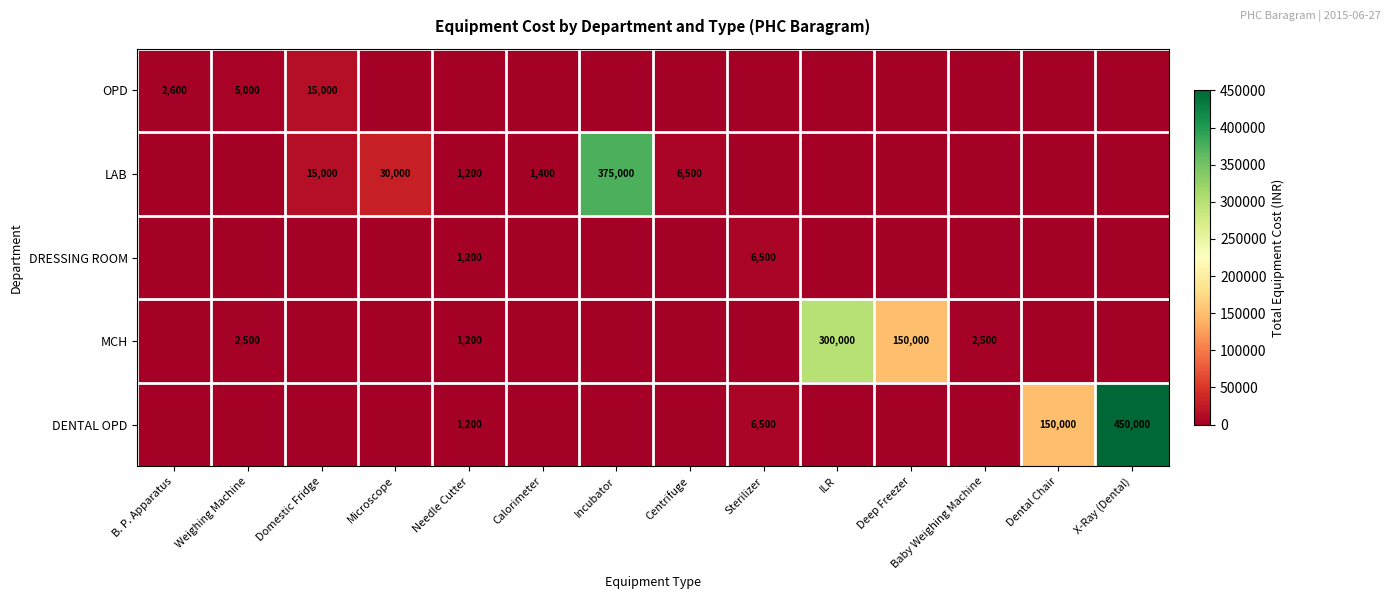

The DRESSING ROOM series shows 765 at Needle Cutter. True or false?

False